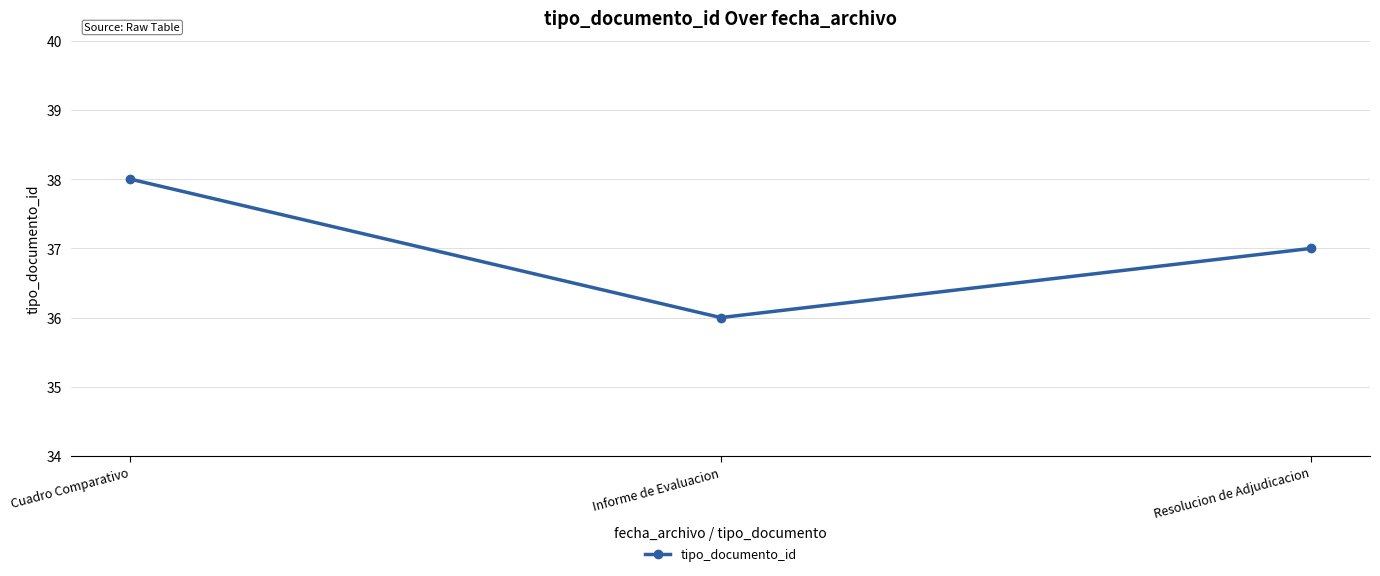

Reading left to right, list all the values displayed in this chart.

Cuadro Comparativo=38	Informe de Evaluacion=36	Resolucion de Adjudicacion=37